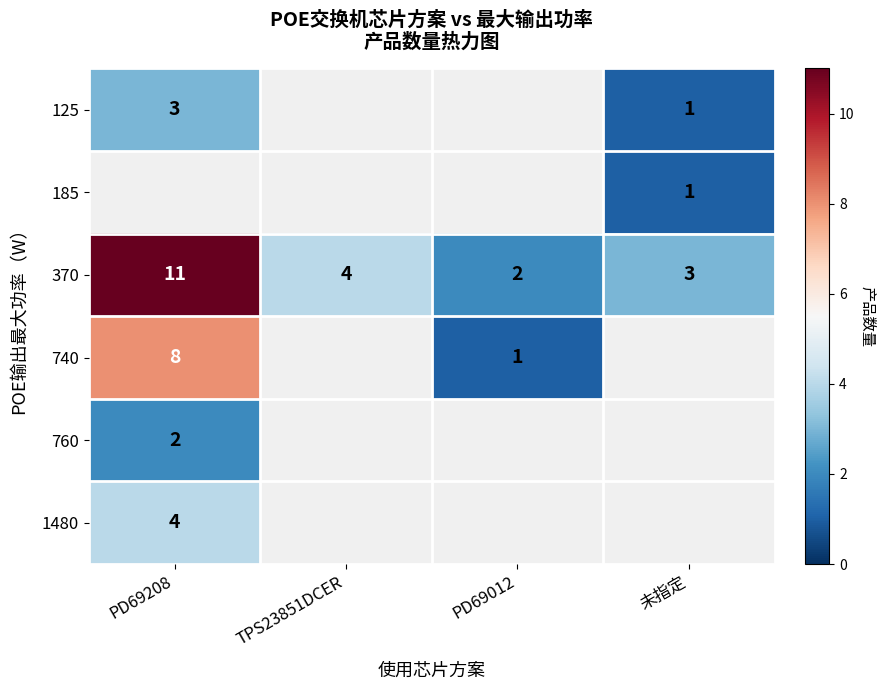

Is the value of 1480 at PD69208 greater than the value of 740 at PD69208?

No